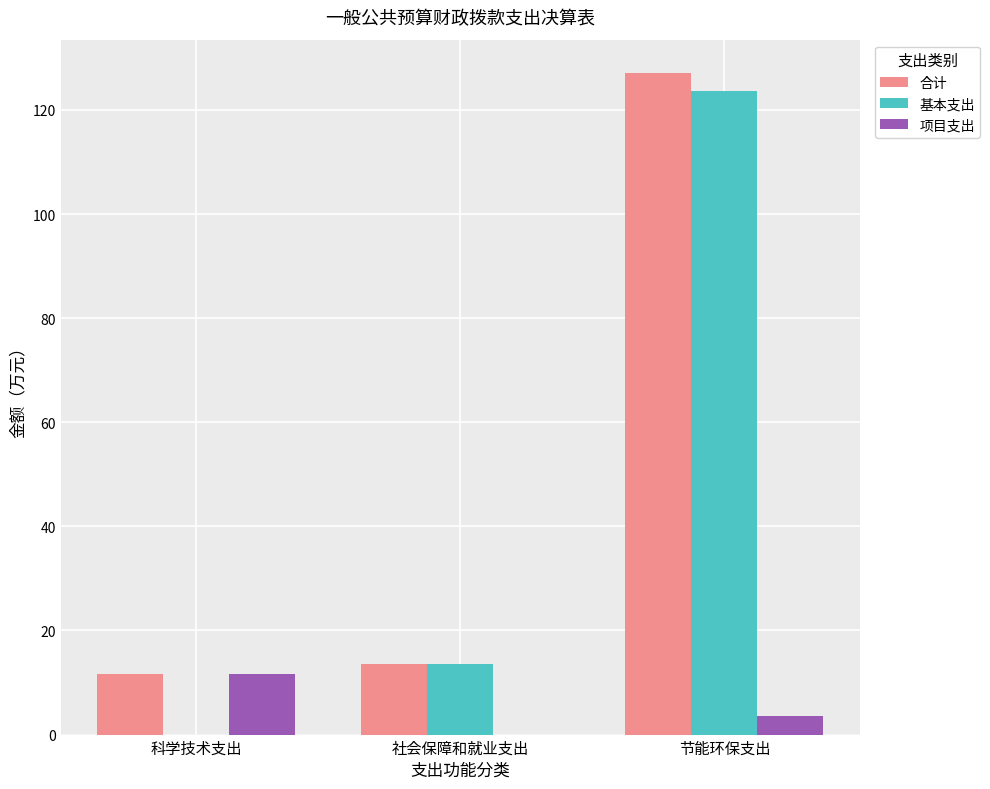

How many groups of bars are there?

3